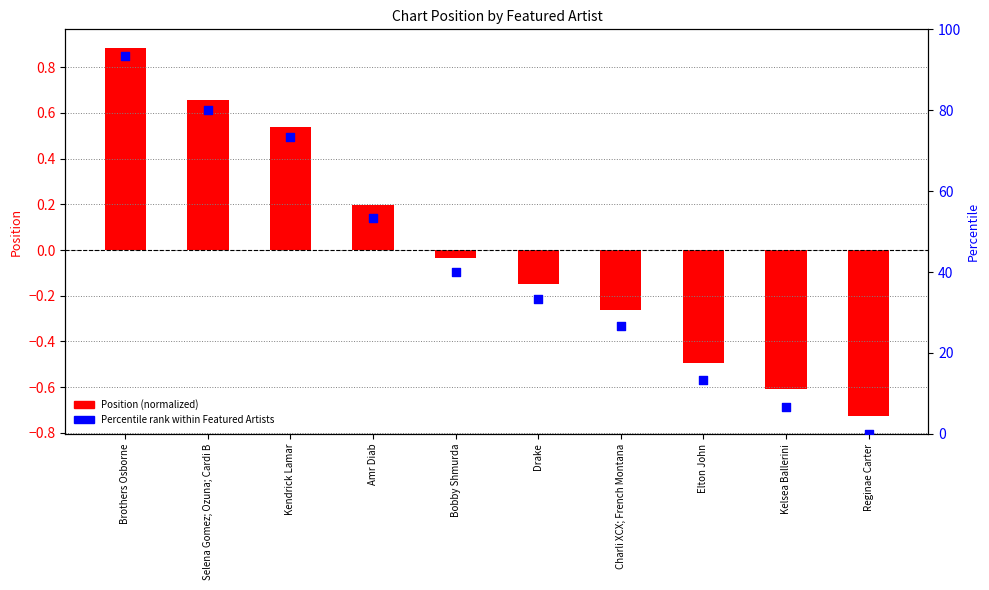

Is the value of Position (normalized) at Selena Gomez; Ozuna; Cardi B greater than the value of Percentile rank within Featured Artists at Charli XCX; French Montana?

No